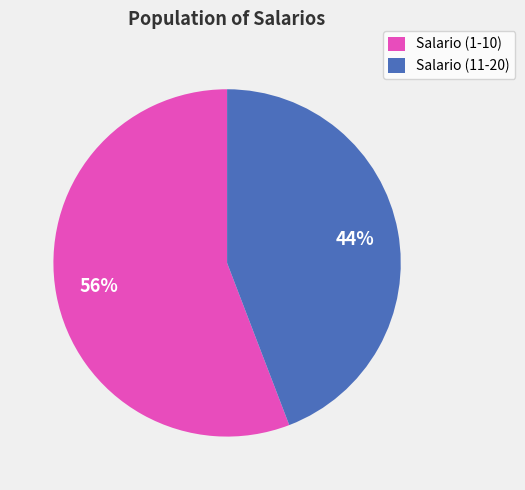

Which category has the smallest portion of the pie?

Salario (11-20)